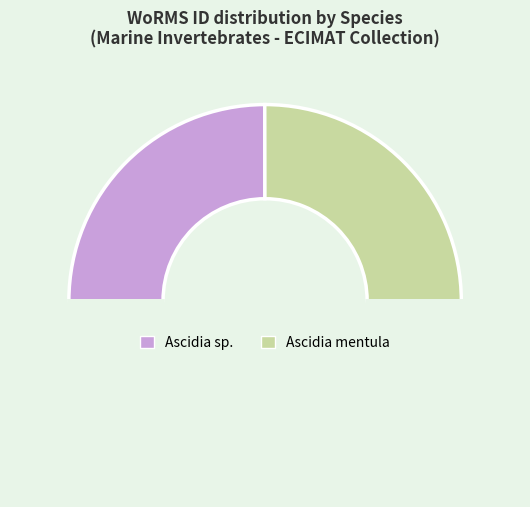

Which slice is the largest?

Ascidia mentula